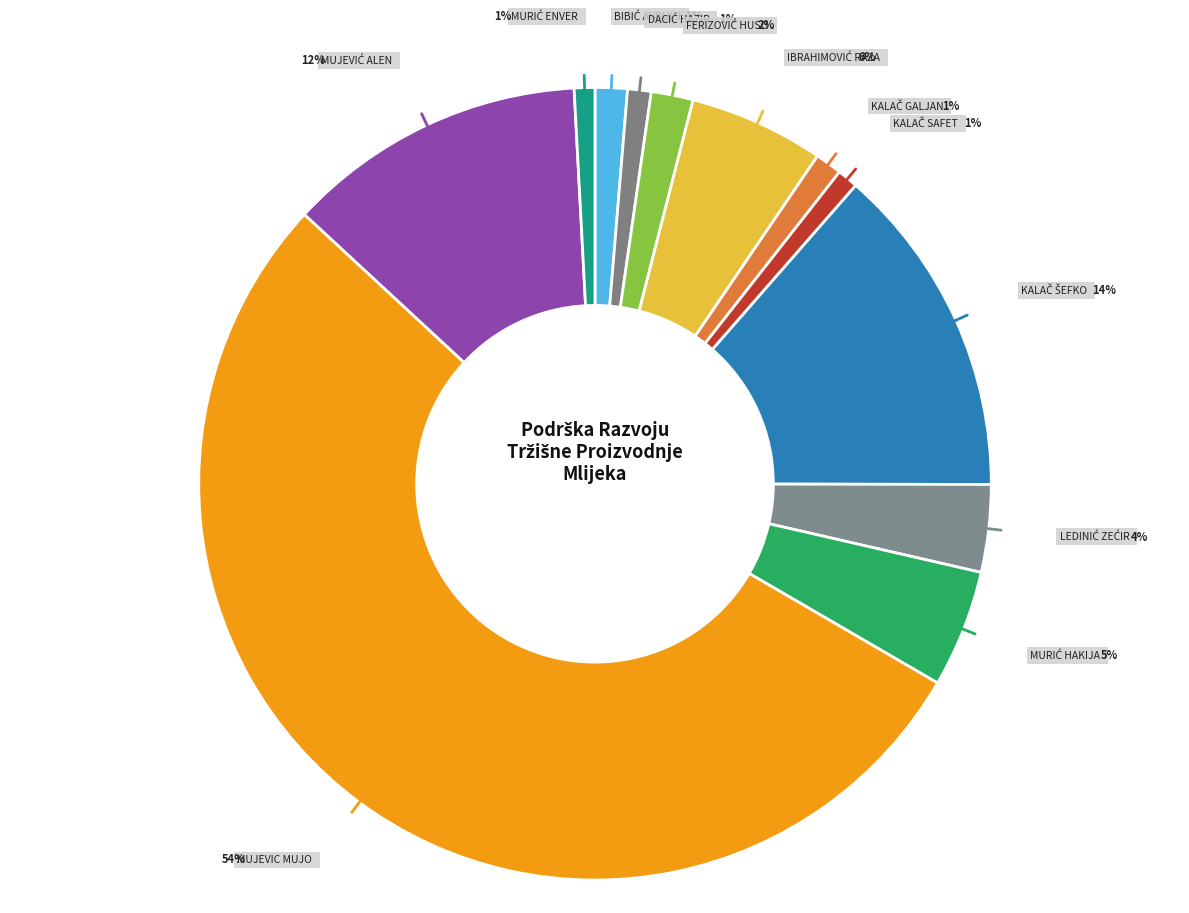

Is there a majority slice in this chart?

Yes